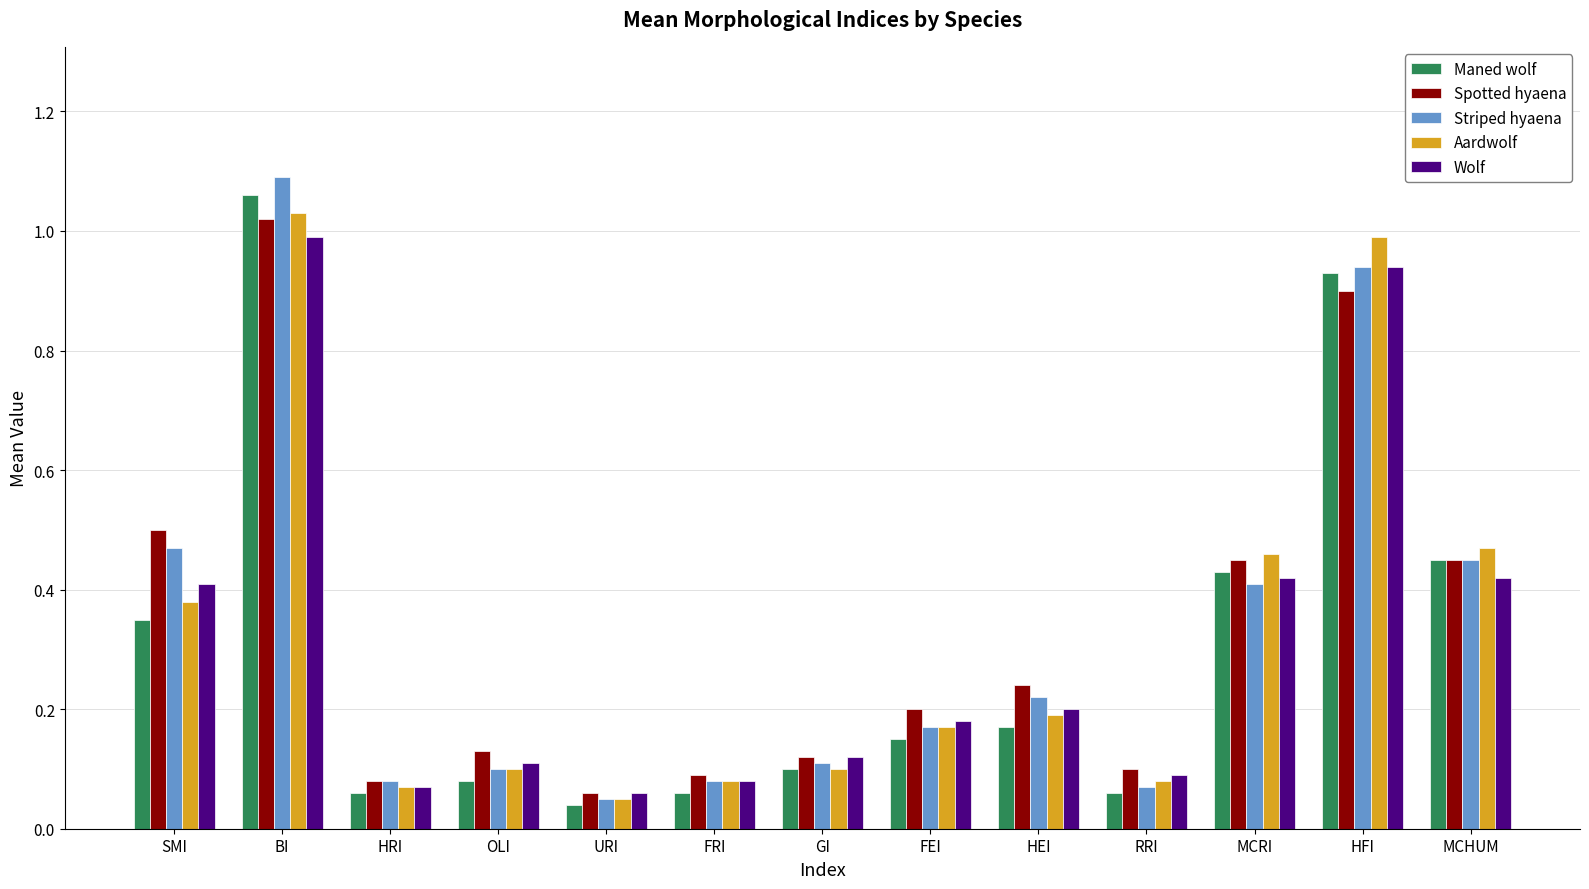

Which series has the widest spread of values?

Striped hyaena